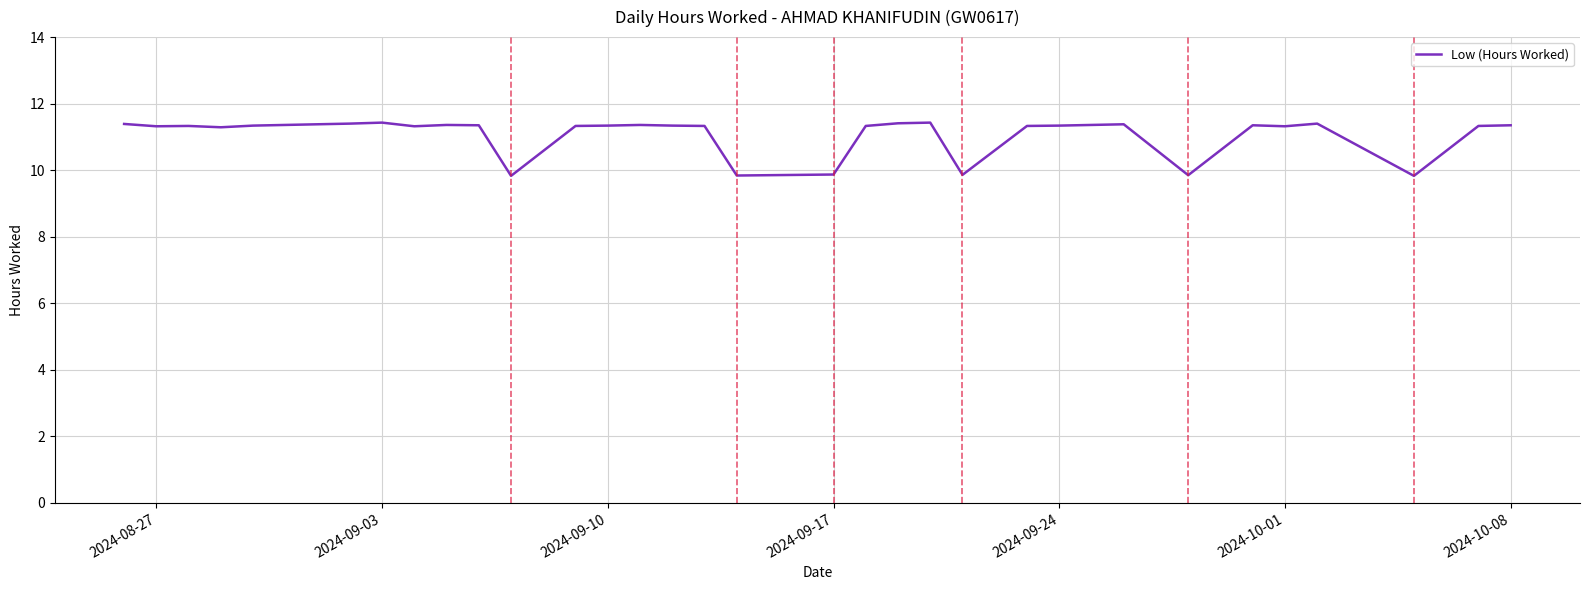

What is the greatest value displayed?

11.4